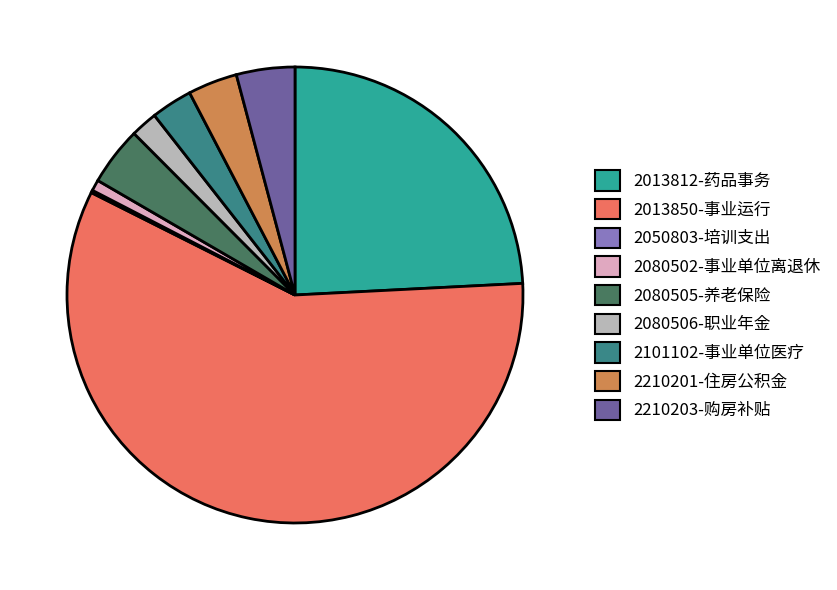

Which slice is the largest?

2013850-事业运行